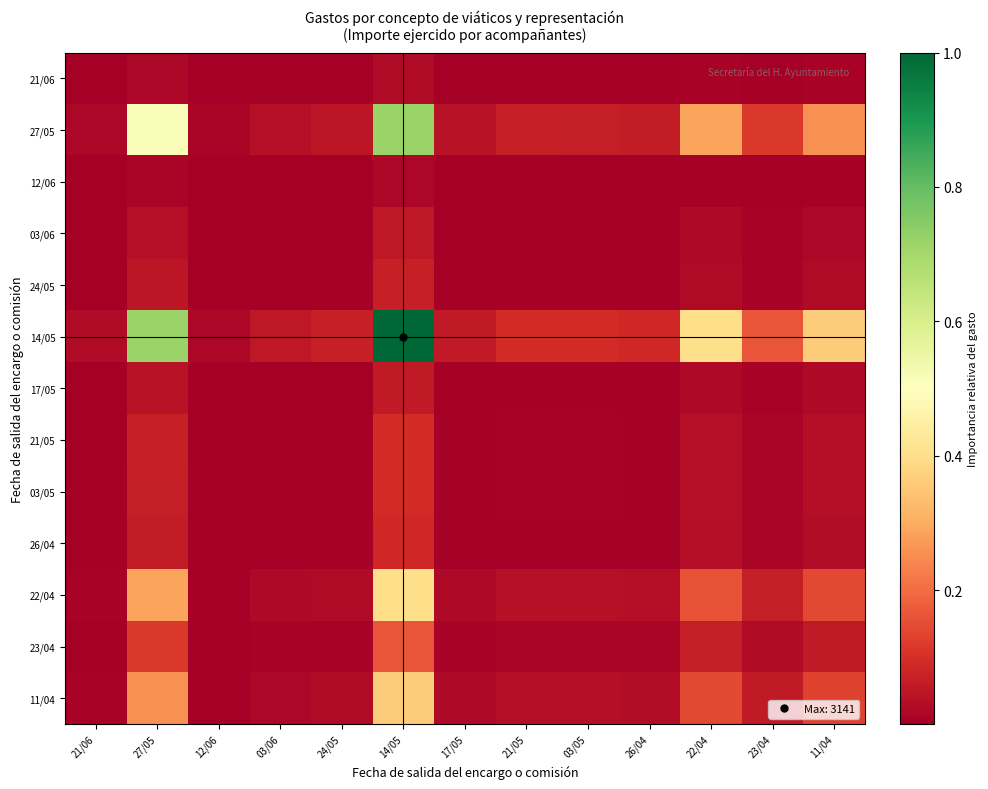

What is the spread (max minus min) of values at 11/04?

0.4